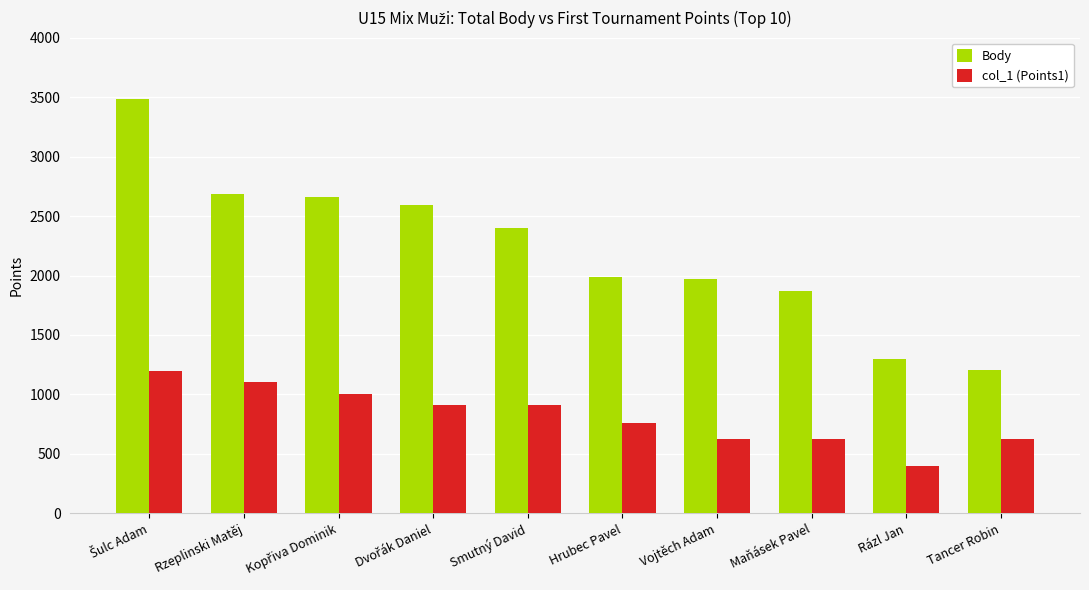

Is it true that Body equals 1295 at Vojtěch Adam?

False